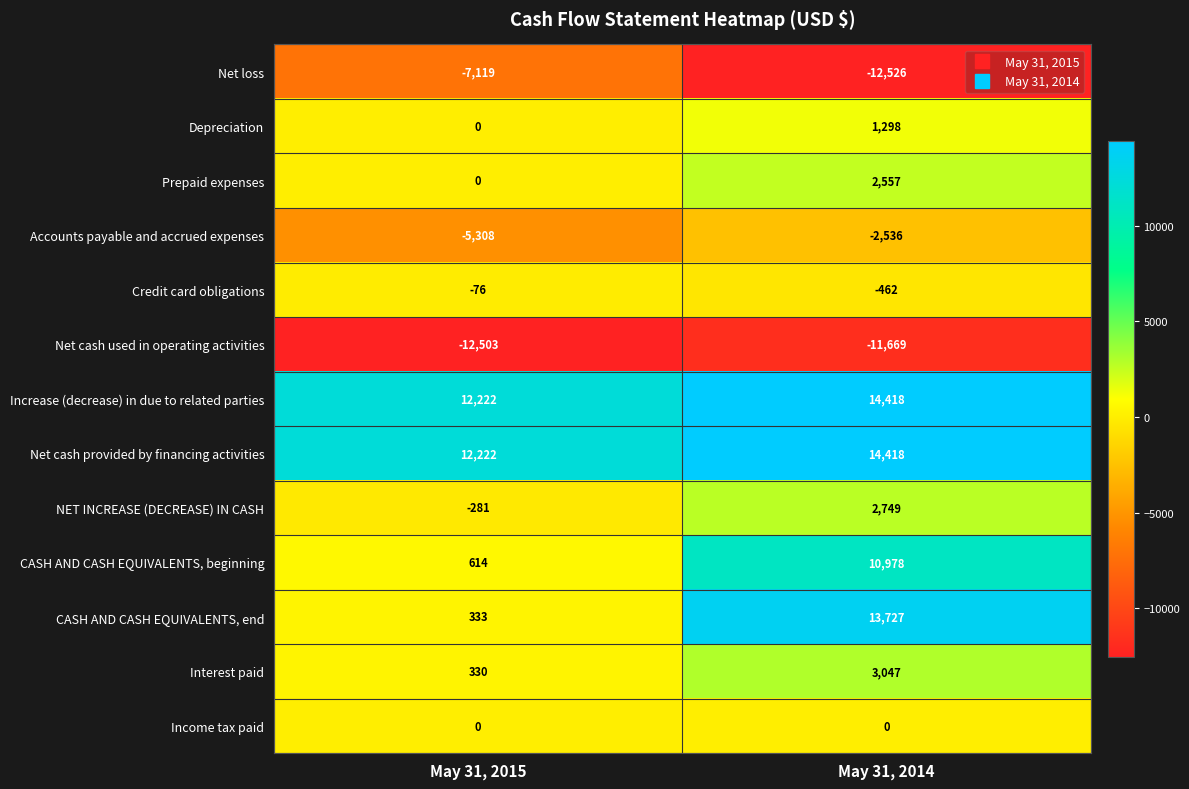

How many series are shown in this chart?

13